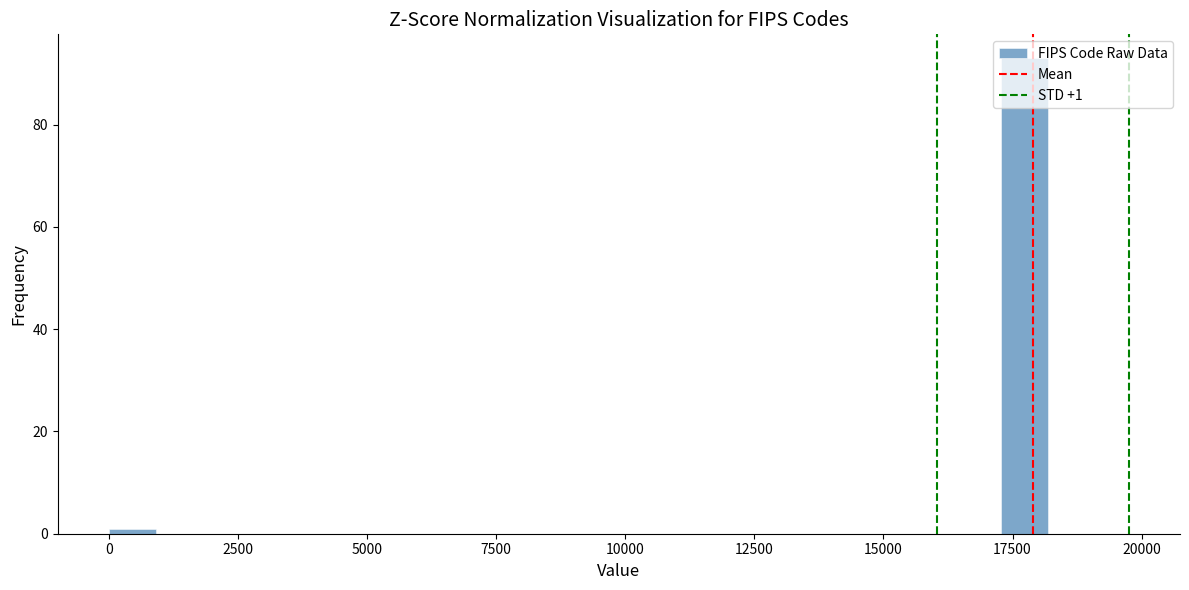

Read against the x-axis, roughly where is the centre of the tallest bar?

17500